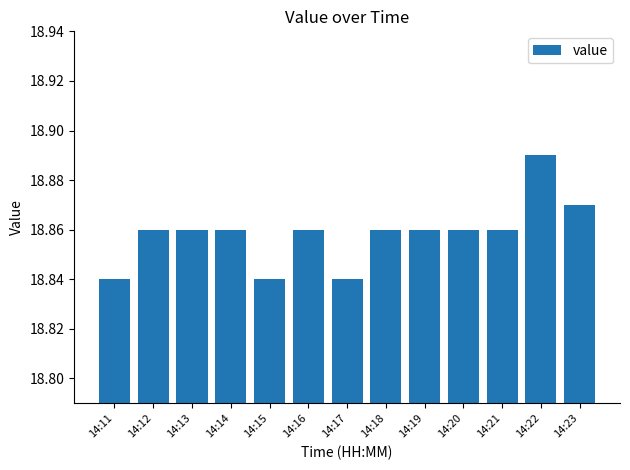

Approximately how many times larger is the value at 14:11 compared to 14:15?

1.0